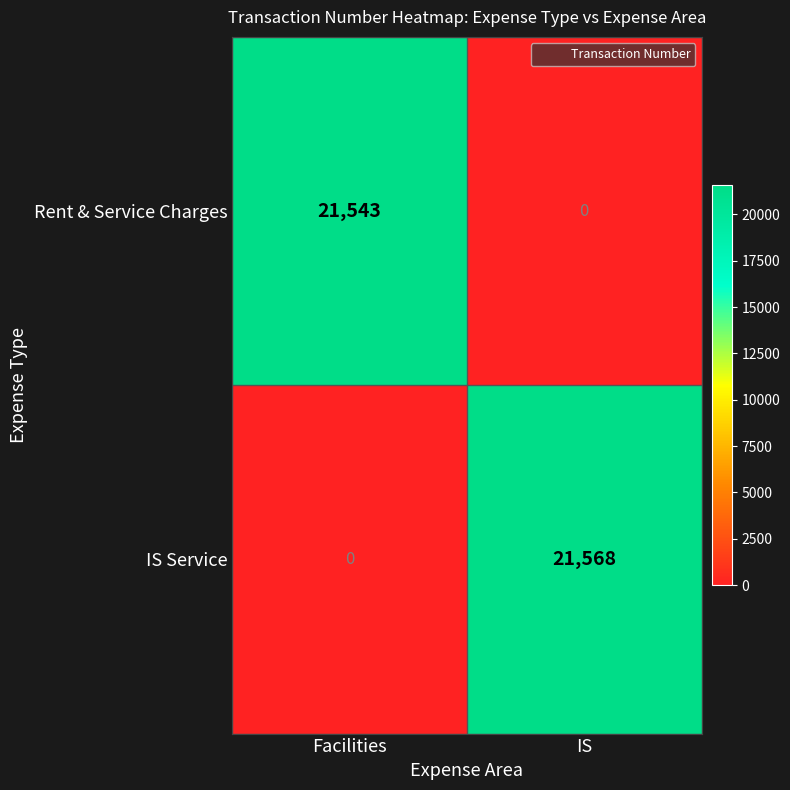

Between Facilities and IS, which series saw the biggest shift?

IS Service